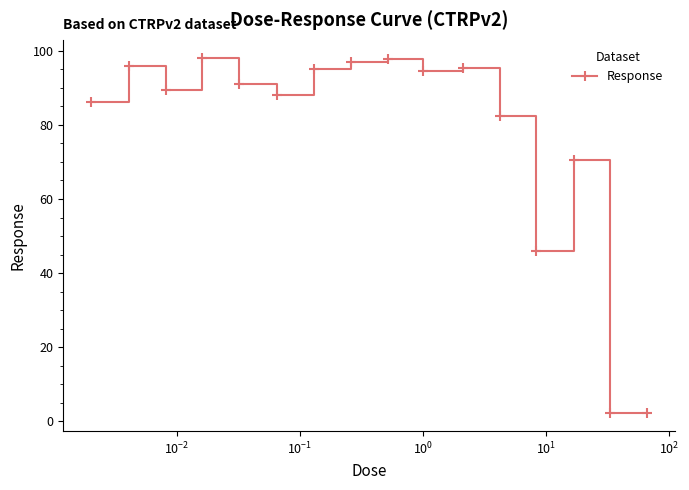

What is the difference between the maximum and minimum values?

95.9